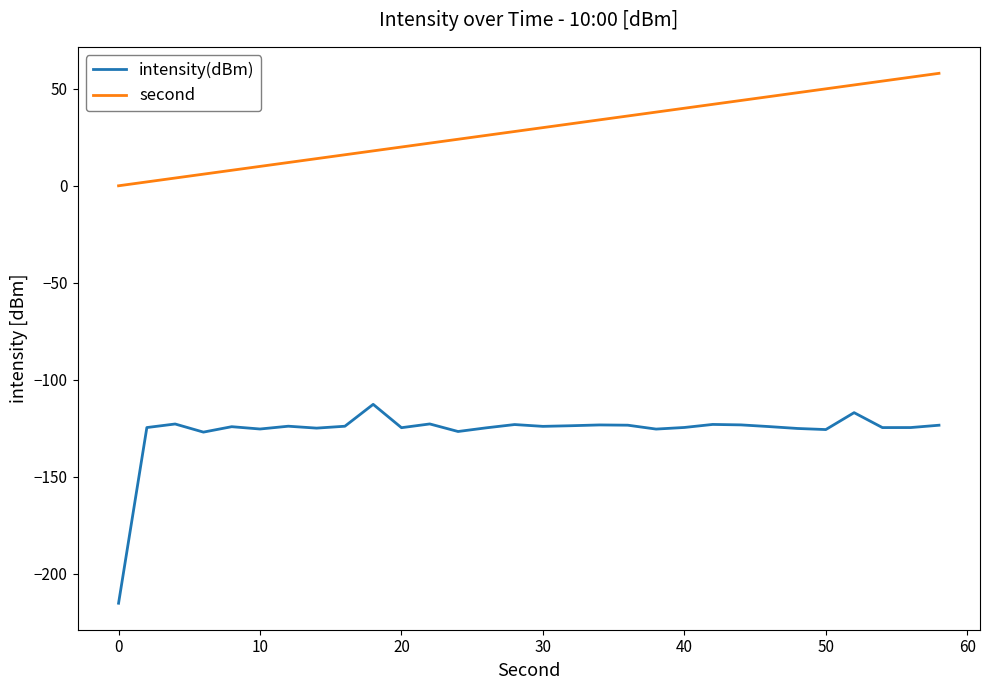

Which series has the largest total across all categories?

second